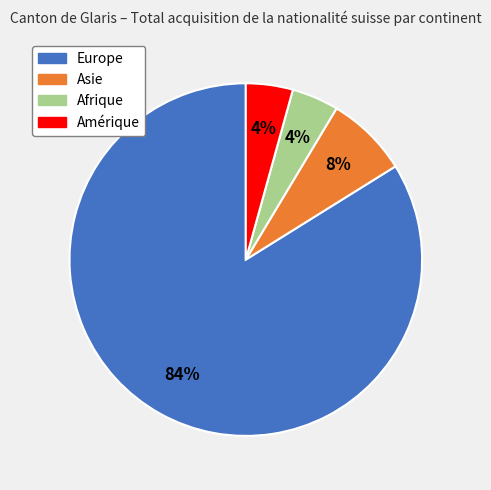

To the nearest percent, what portion does Europe represent?

84%